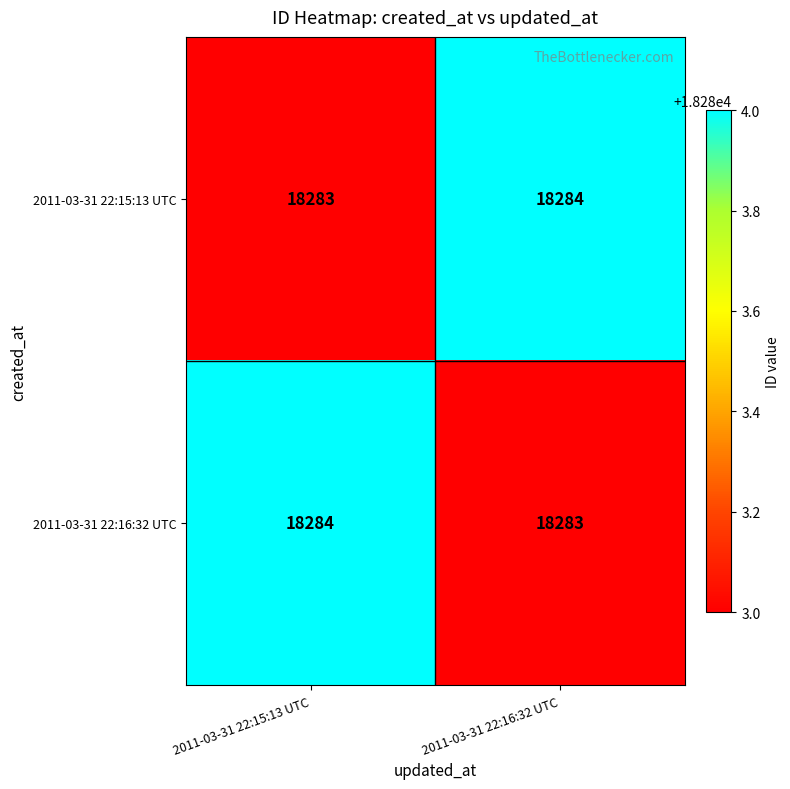

Reading left to right, list all the values displayed in this chart.

2011-03-31 22:15:13 UTC: 2011-03-31 22:15:13 UTC=18283	2011-03-31 22:16:32 UTC=18284
2011-03-31 22:16:32 UTC: 2011-03-31 22:15:13 UTC=18284	2011-03-31 22:16:32 UTC=18283